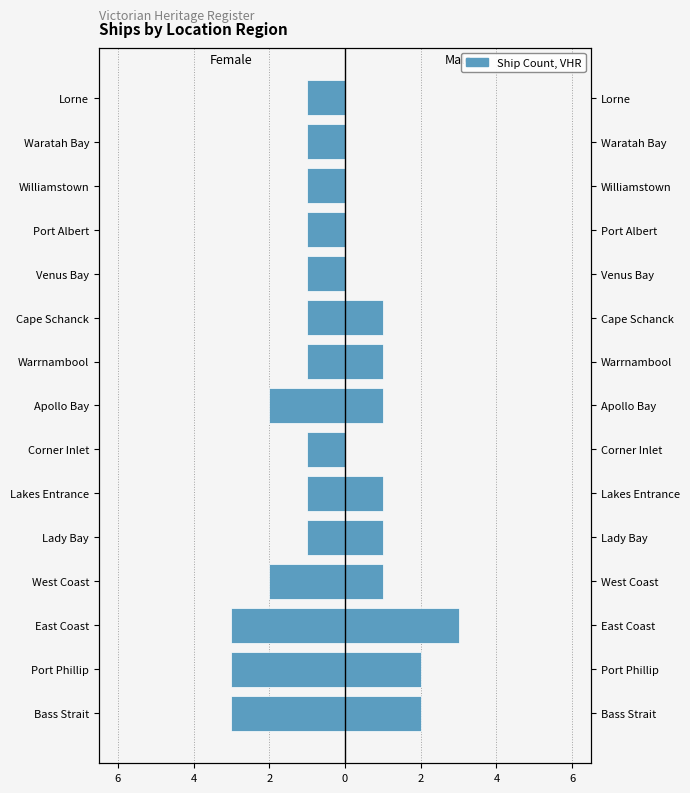

What is the sum of all Male values?

13